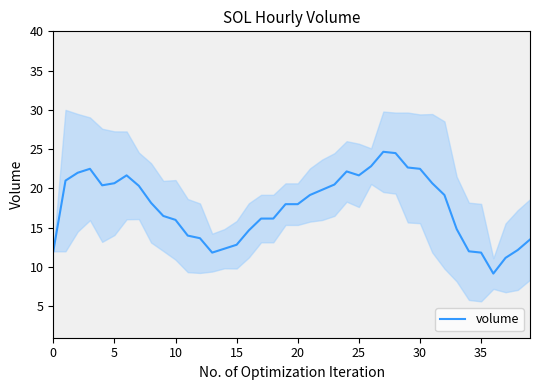

What is the lowest value of the volume series?

9.2